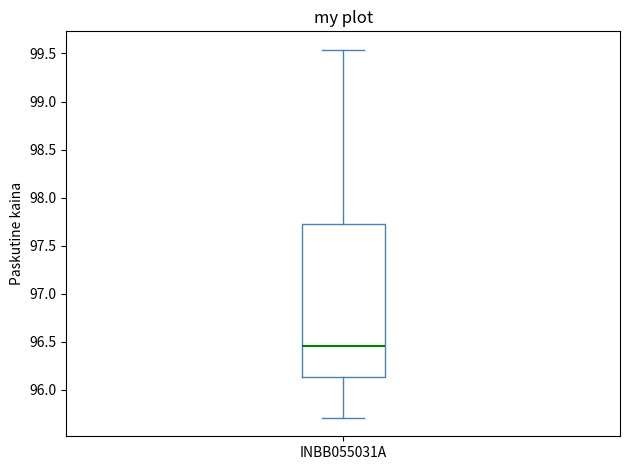

Read this box plot against the y-axis: the position of the median line, the range covered by the box, and the ends of both whiskers. The values are not printed on the chart, so give them approximately, as read against the axis.

median 96.45, box 96.15 to 97.70, whiskers 95.70 to 99.55